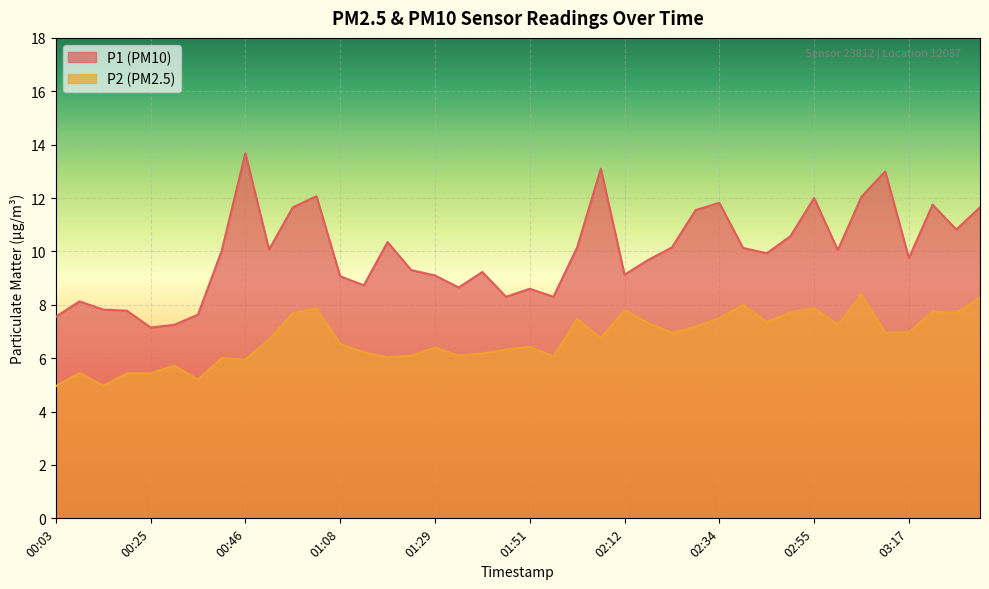

What is the minimum value shown in the chart?

5.0